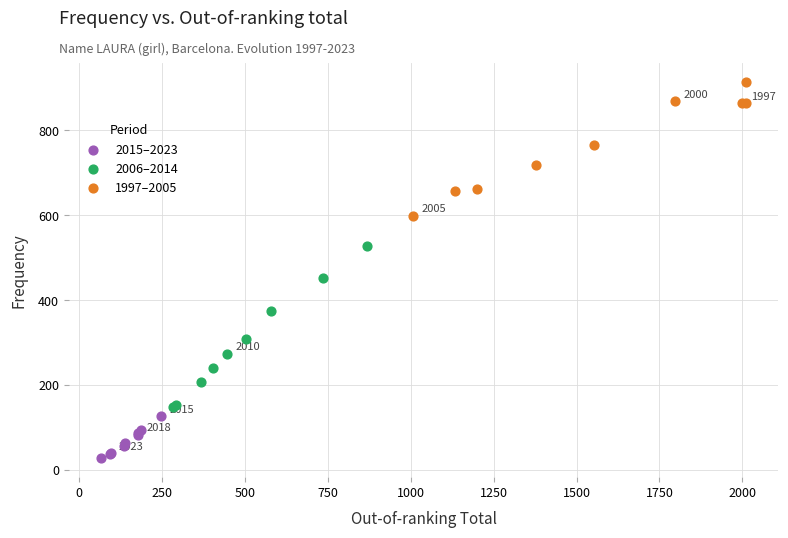

Which series reaches the minimum Y coordinate?

2015–2023